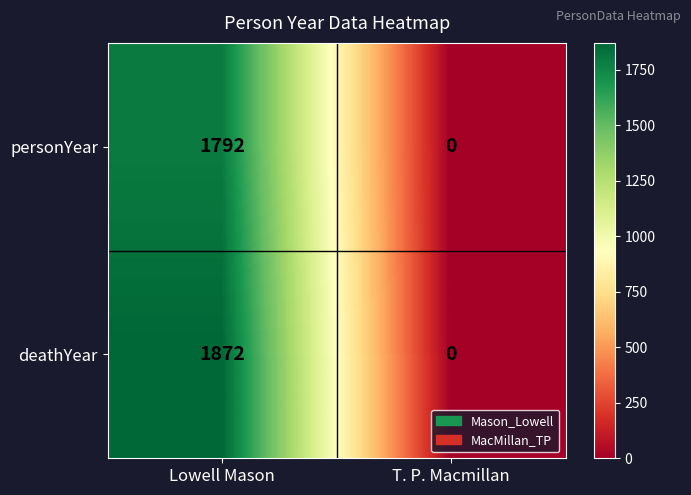

Which category has the highest value across all series?

Lowell Mason